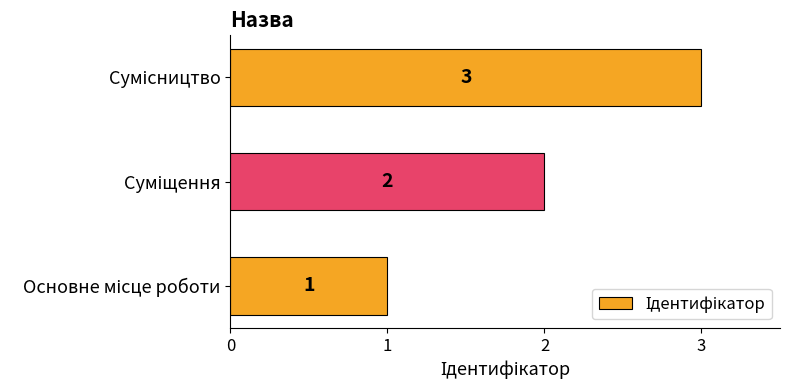

What is the greatest value displayed?

3